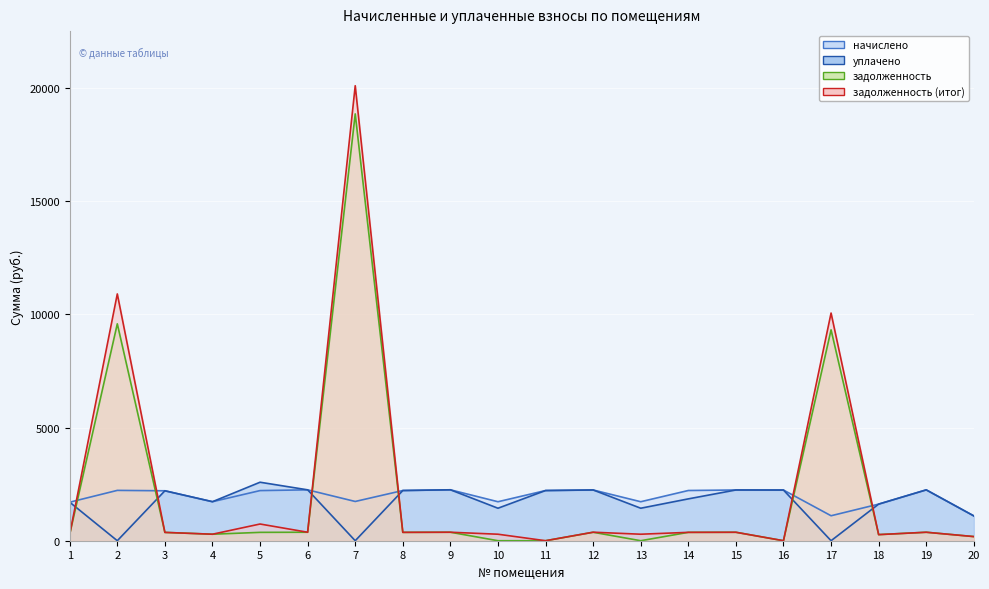

How many times do уплачено and задолженность cross each other?

6